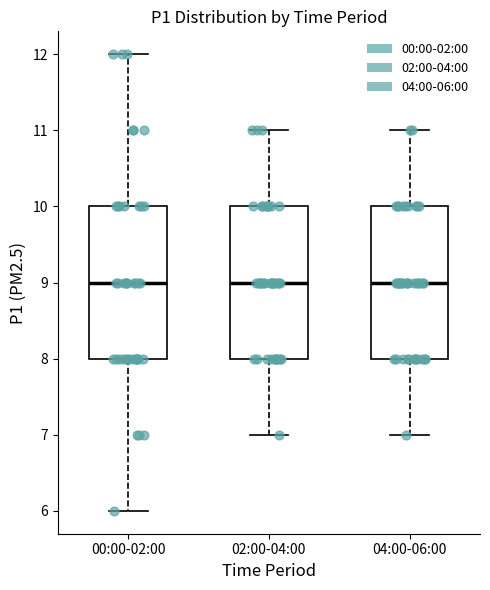

Where is the lower edge of the box for 04:00-06:00 on the y-axis? The values are not printed on the chart, so give them approximately, as read against the axis.

8